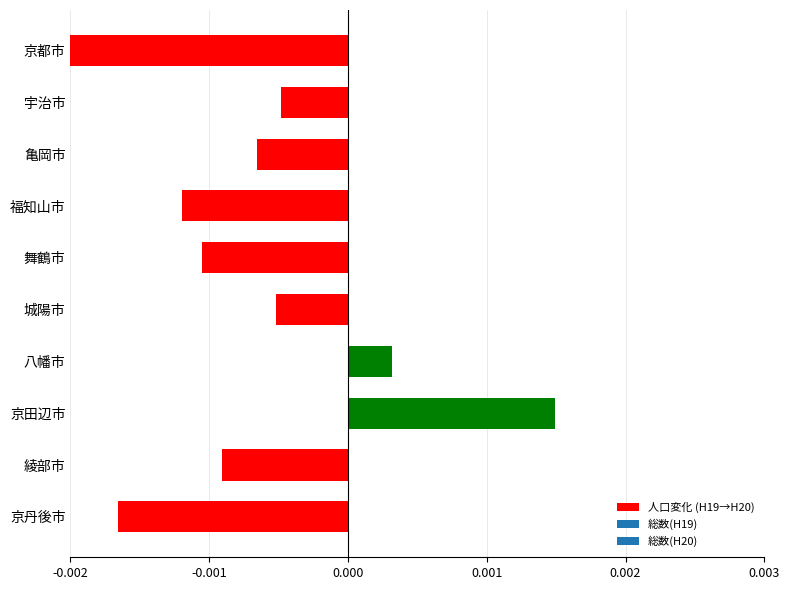

The chart shows a value of -0.0 at 福知山市. True or false?

True